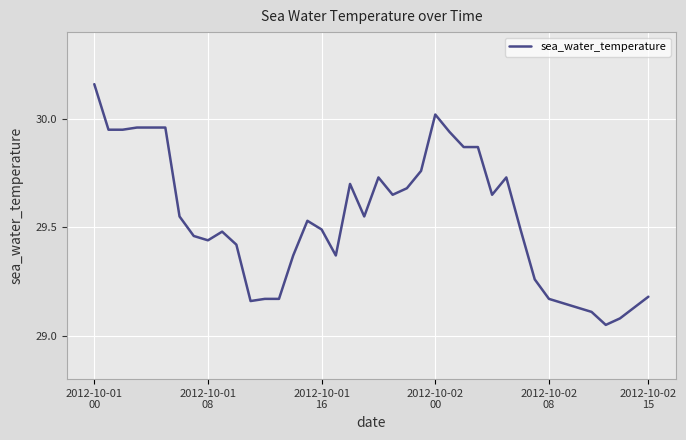

What is the difference between the maximum and minimum values?

1.1